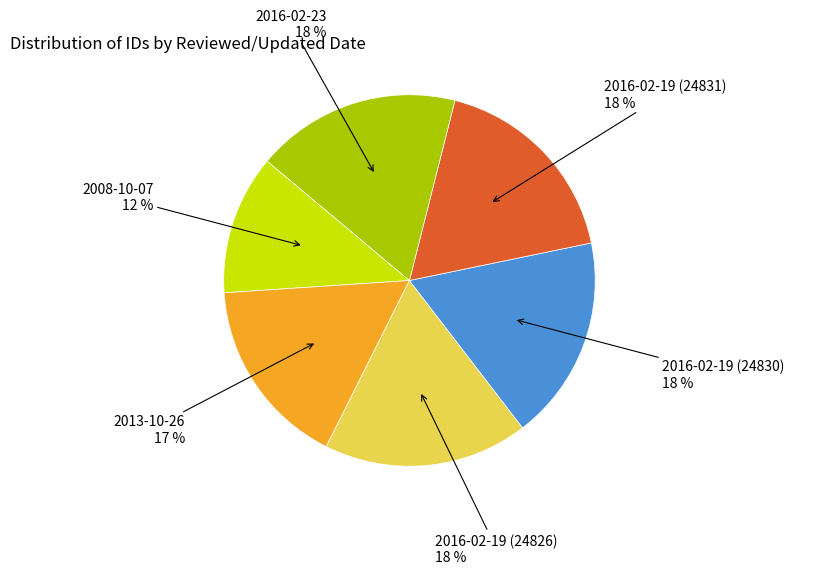

To the nearest percent, what is the difference between the largest and smallest slice percentages?

6%